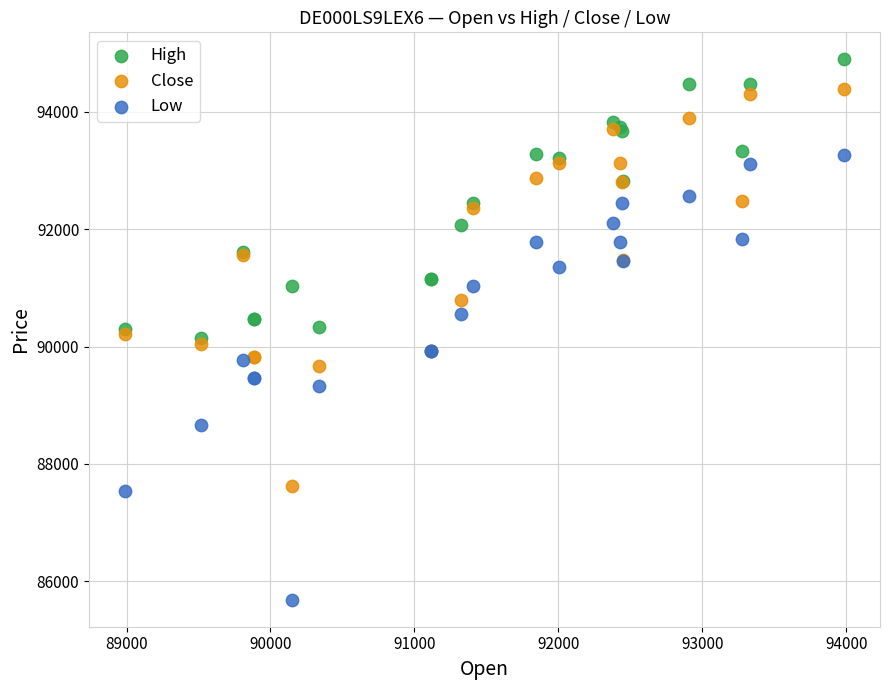

What is the X range (max minus min) for the scatter plot?

4996